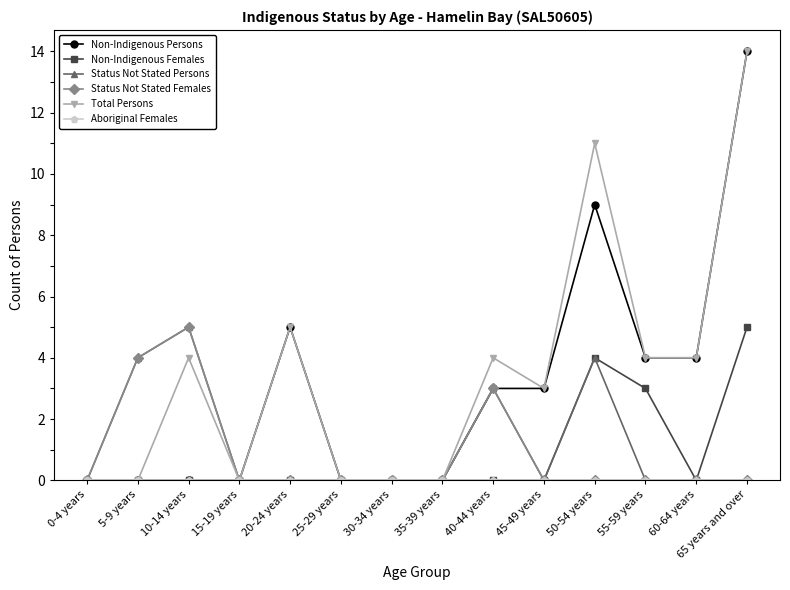

What is the label of the 12th point from the right?

10-14 years